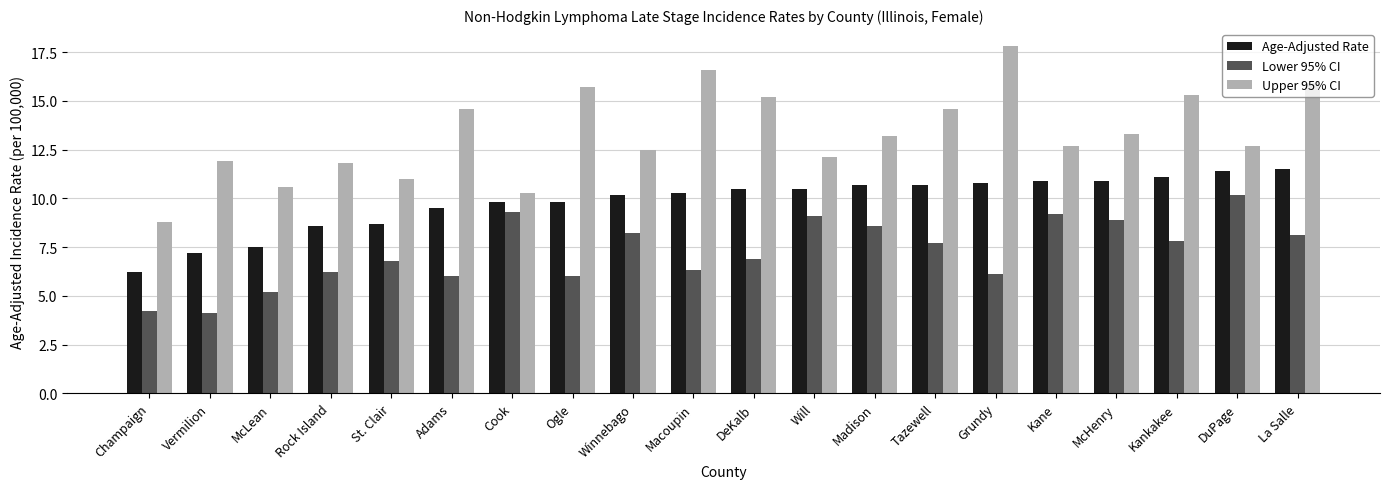

What is the value of the Age-Adjusted Rate bar at the 11th from the left?

10.5